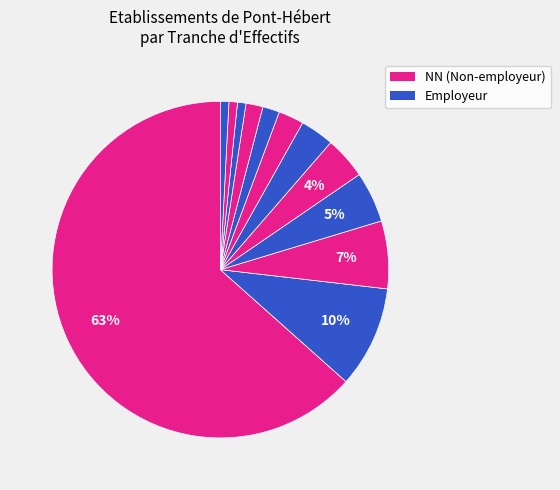

Count the number of slices in the pie.

12